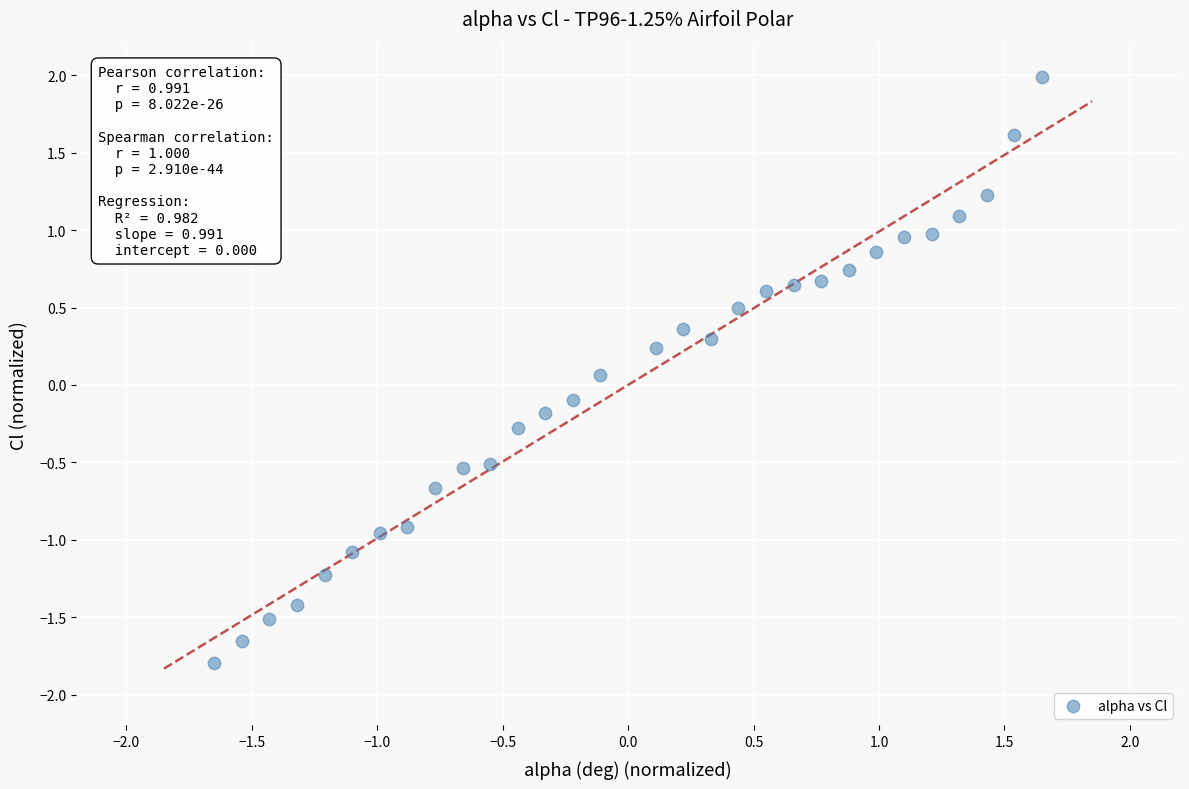

What is the range of Y values (max minus min)?

3.8